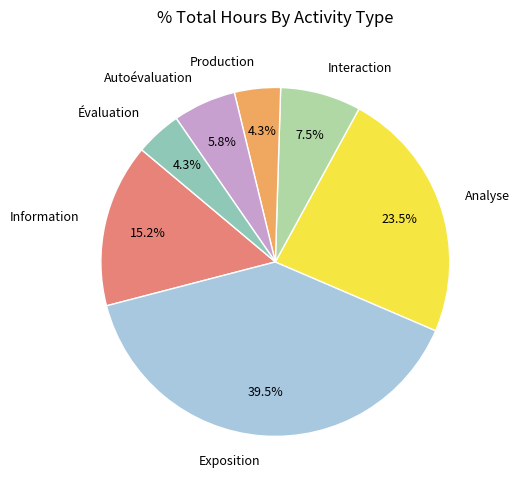

Is there any slice that represents more than half of the pie?

No